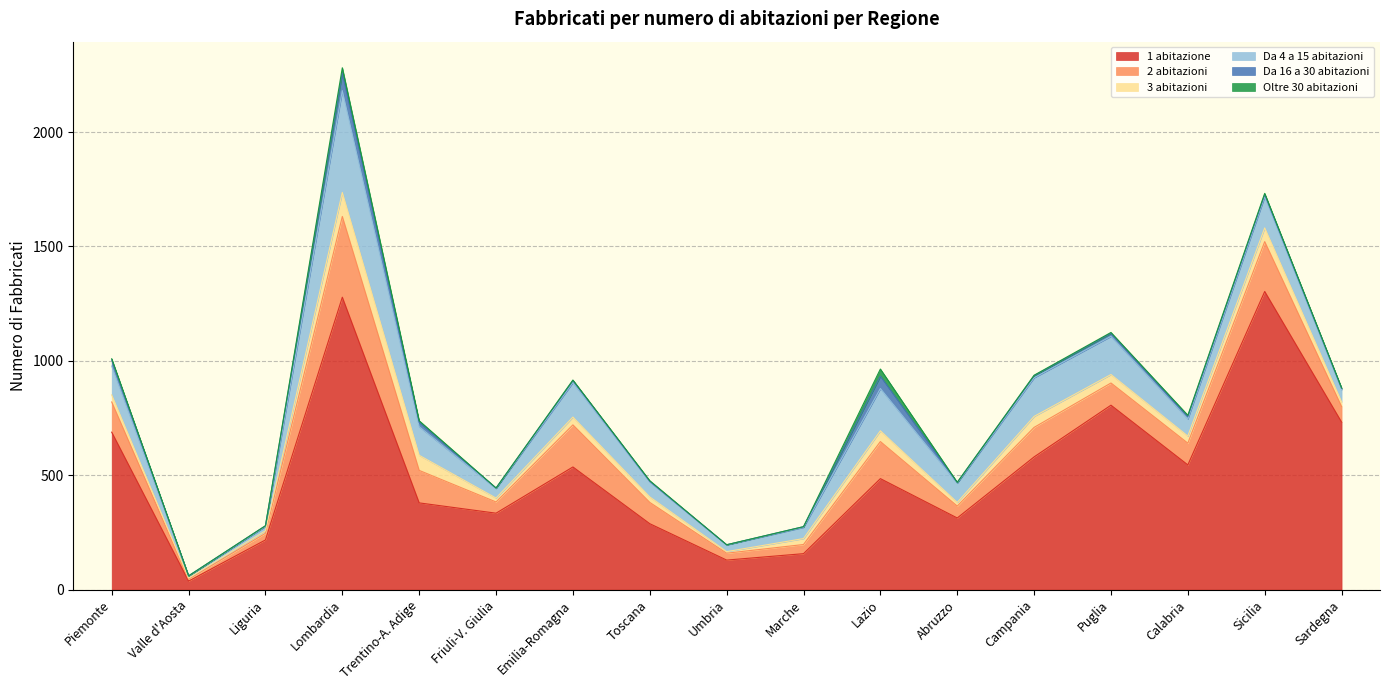

True or false: 1 abitazione and Da 4 a 15 abitazioni cross at least once.

False